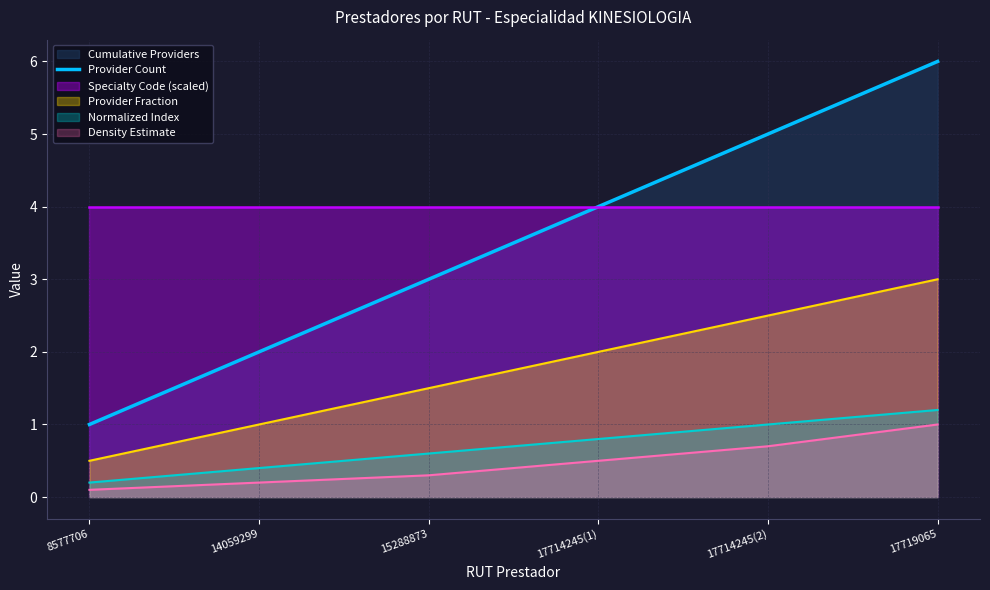

What position from the left is 17719065?

6